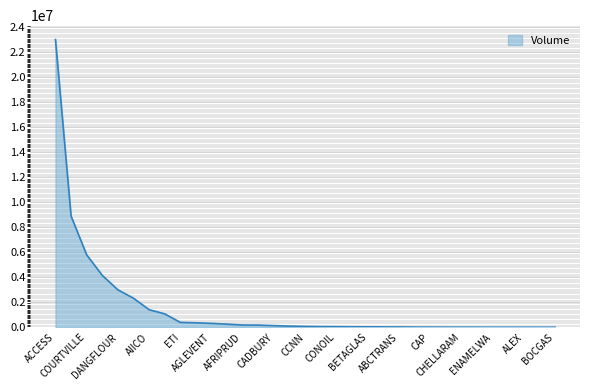

What is the maximum value shown in the chart?

23026360